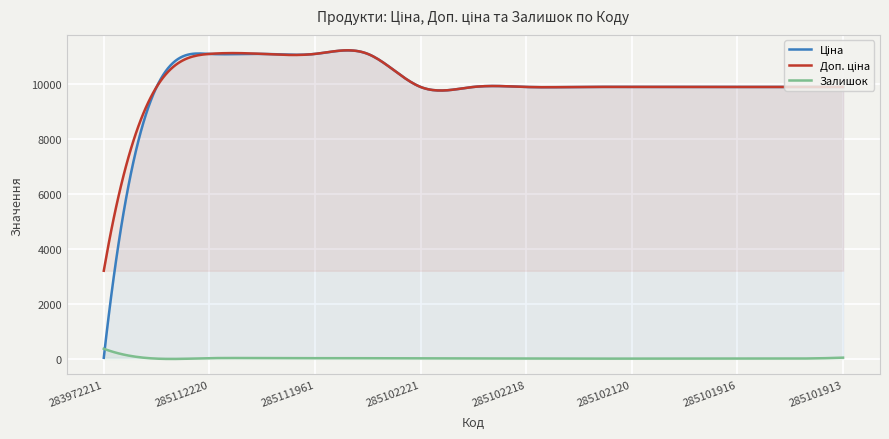

What is the value of the Доп. ціна point at the 4th from the left?

11113.6